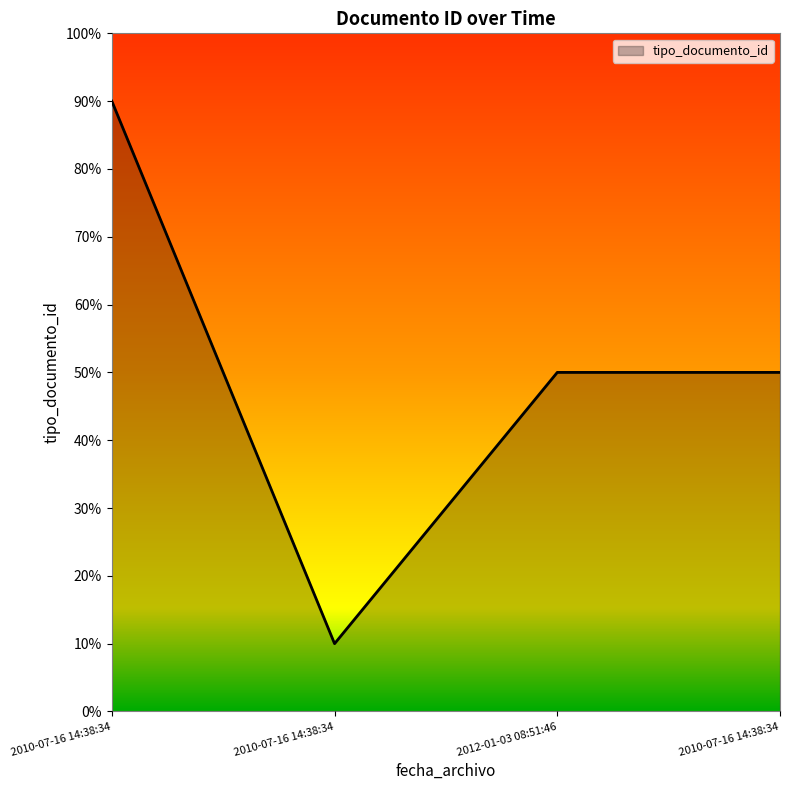

Reading right to left, what are all the values shown in this chart?

50	50	10	90